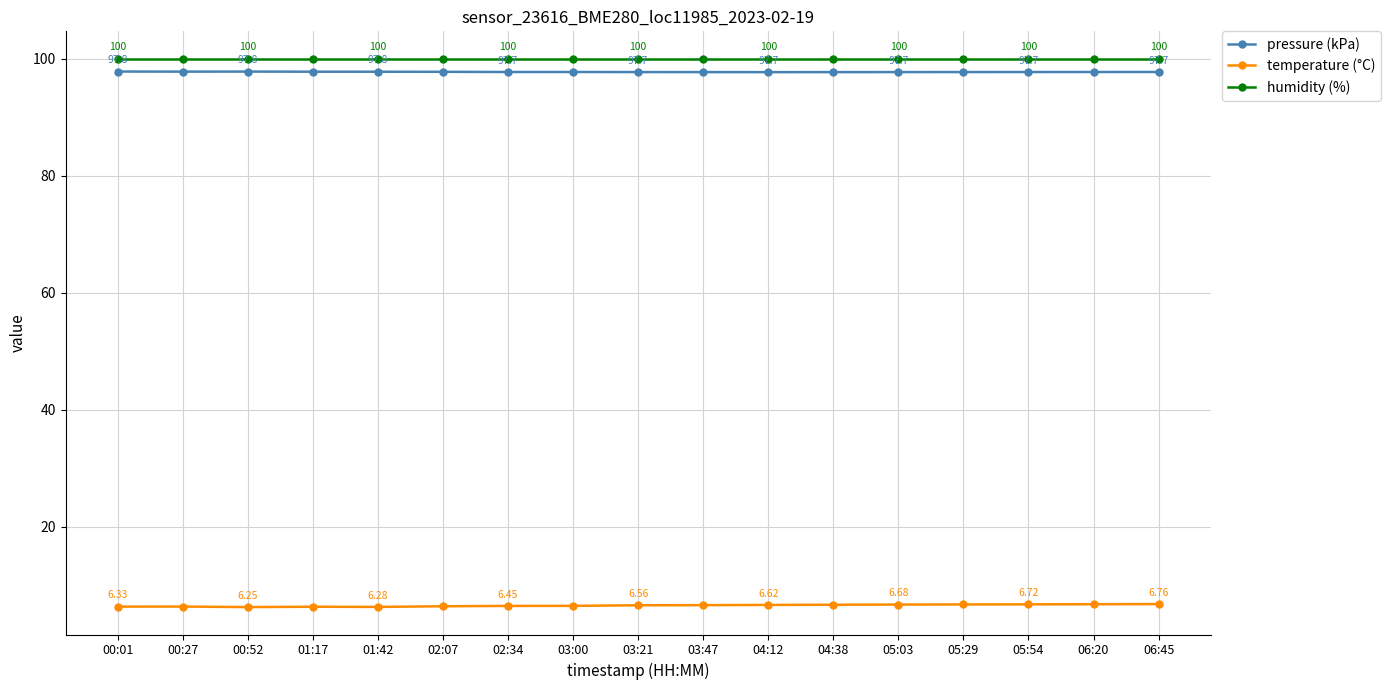

What is the spread (max minus min) of values at 00:01?

93.7